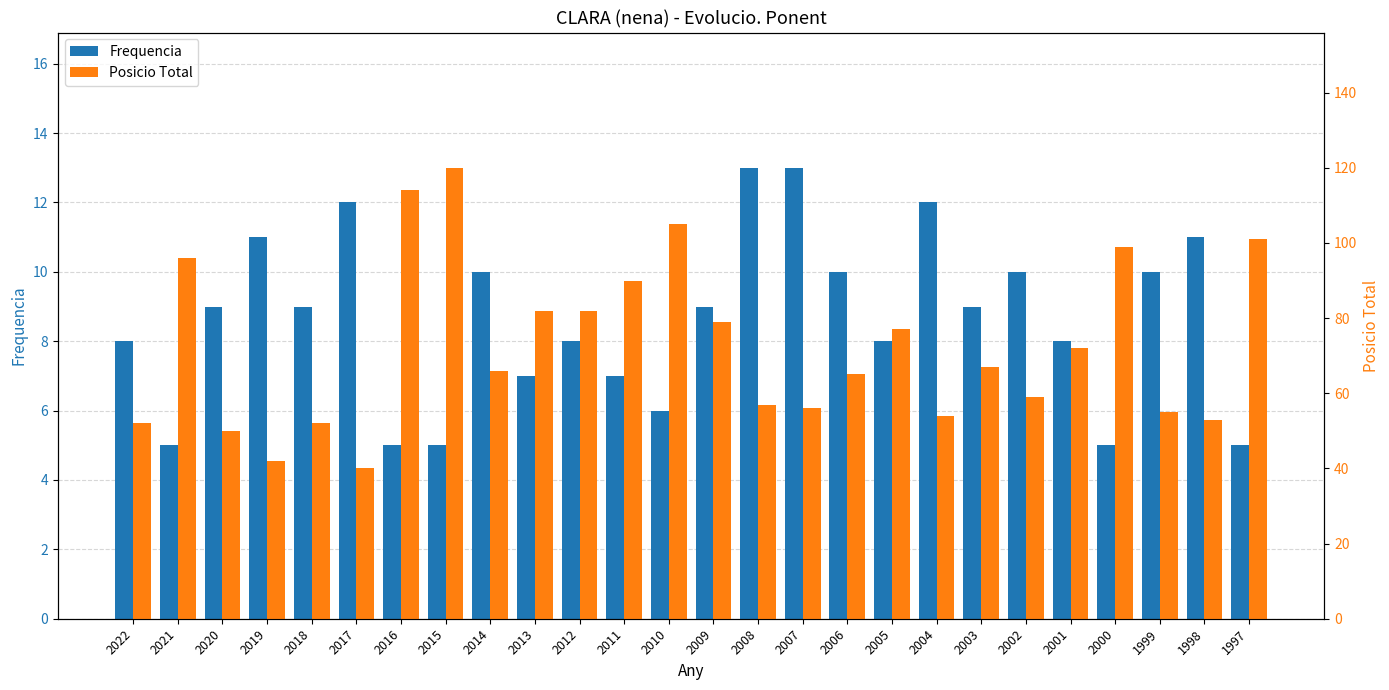

What is the sum of all Frequencia values?

225